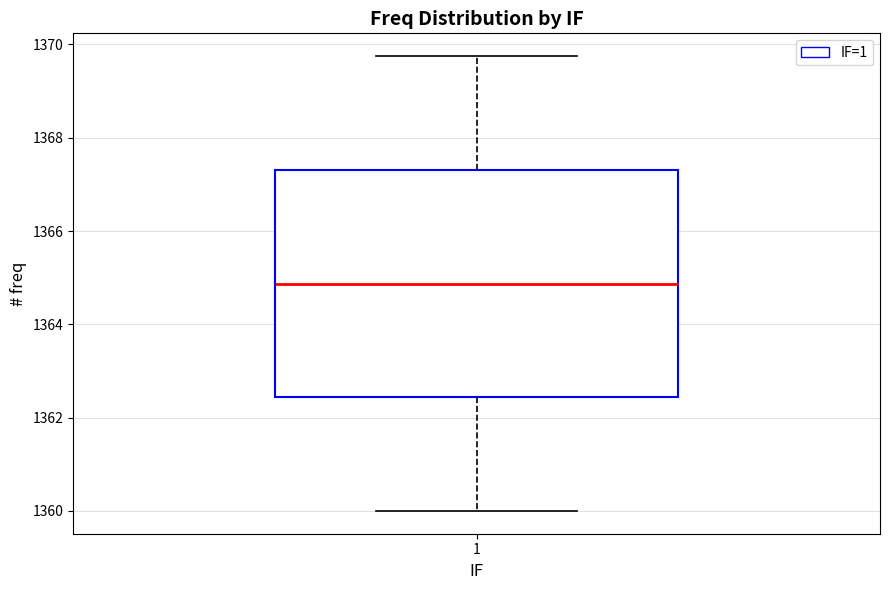

Transcribe this box plot: give where the median line is, the range the box spans, and where the two whiskers end, as read against the y-axis. The values are not printed on the chart, so give them approximately, as read against the axis.

median 1364.8, box 1362.4 to 1367.4, whiskers 1360.0 to 1369.8